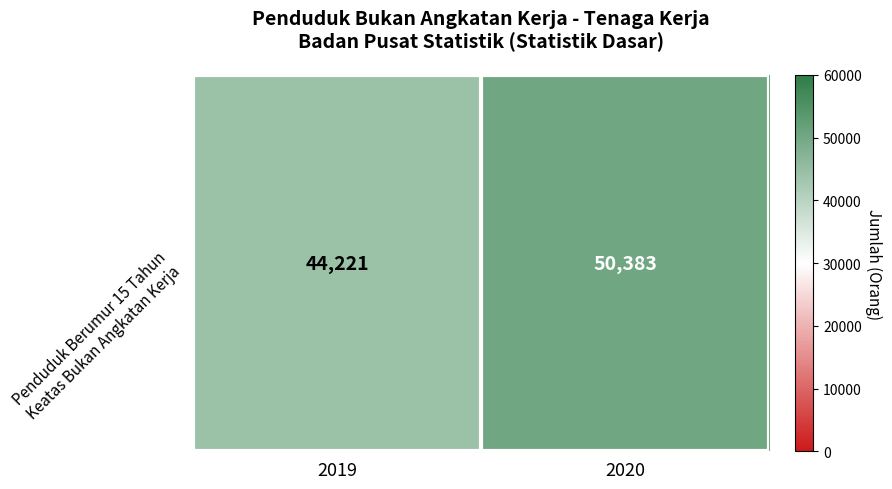

Between 2019 and 2020, which is larger?

2020